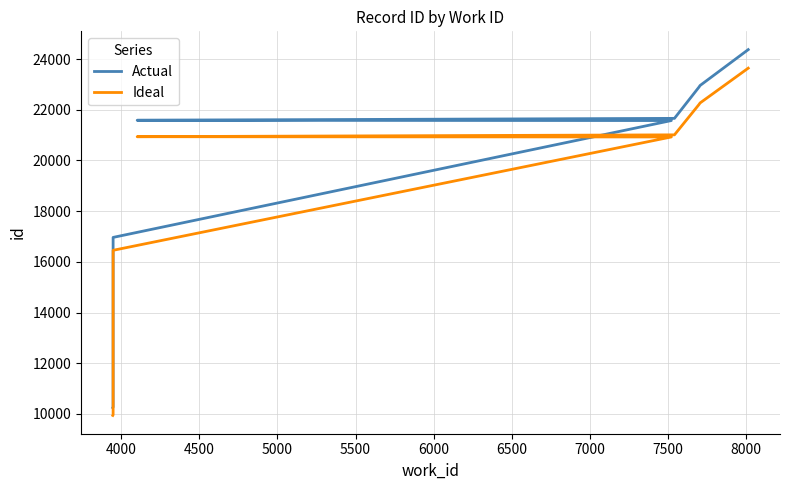

List the series in order of their overall mean, highest first.

Actual, Ideal